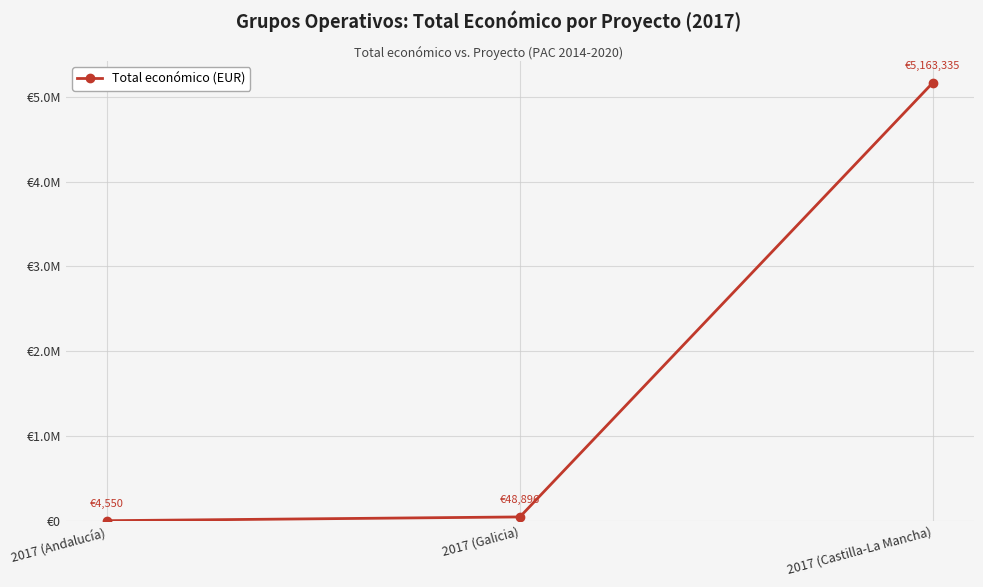

Reading right to left, what are all the values shown in this chart?

5163335	48896	4550